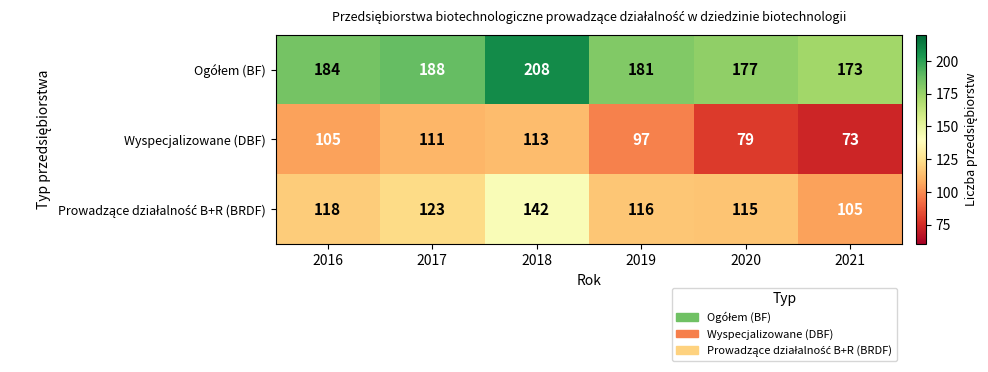

Which series changed the most between 2018 and 2020?

Wyspecjalizowane (DBF)